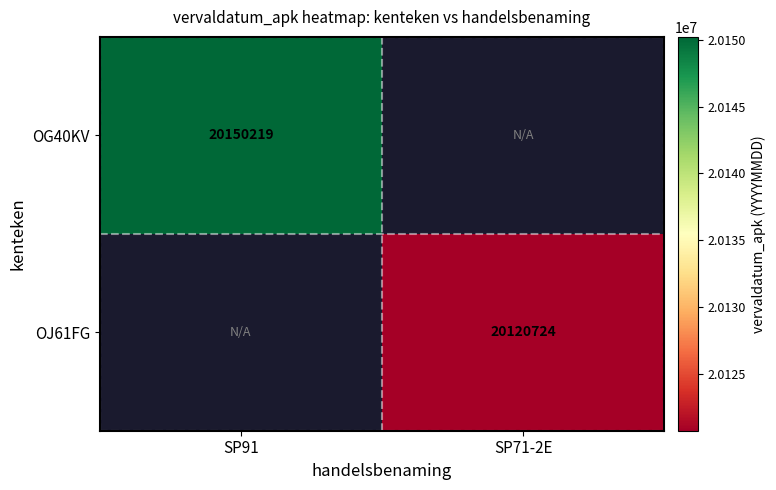

Is it true that OJ61FG equals 34991539 at SP71-2E?

False